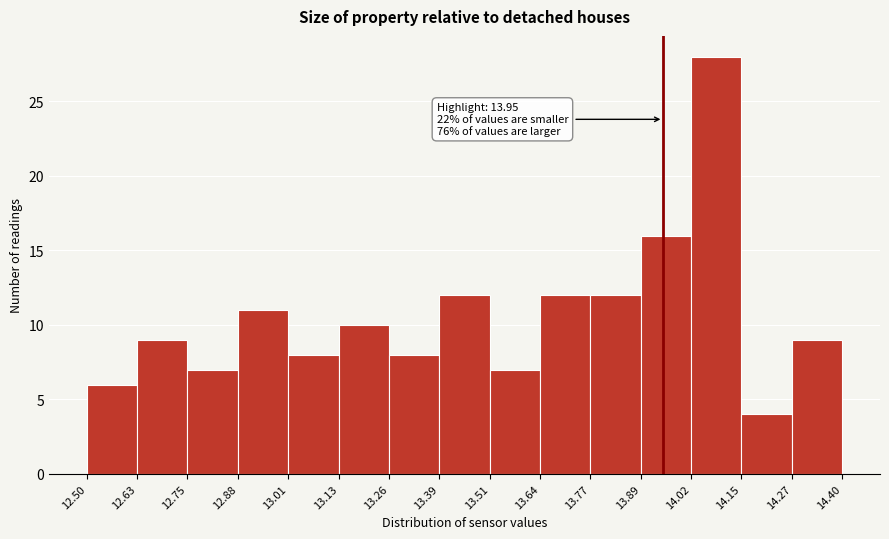

Which range on the x-axis has the tallest bar?

14.02 to 14.15